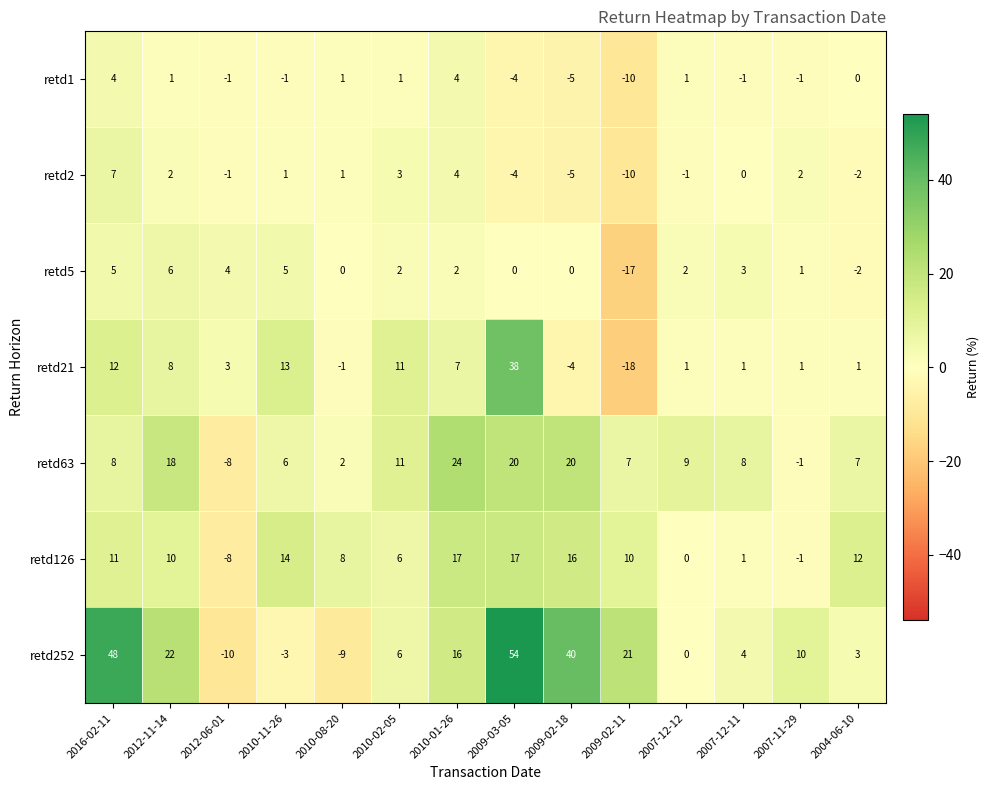

How many distinct data groups are displayed?

7